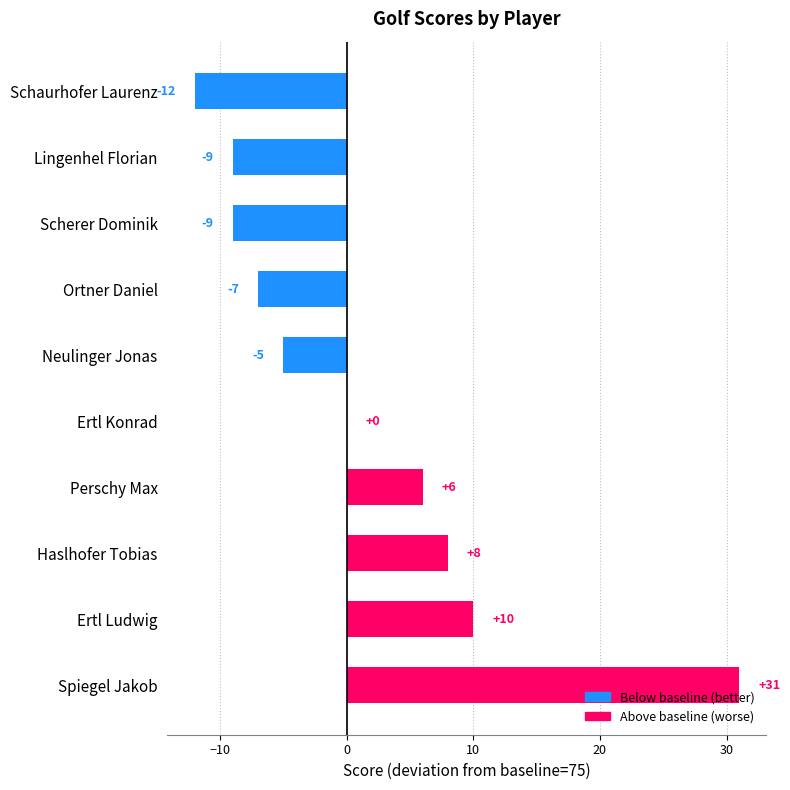

Are the bars grouped side by side (vs. stacked)?

No